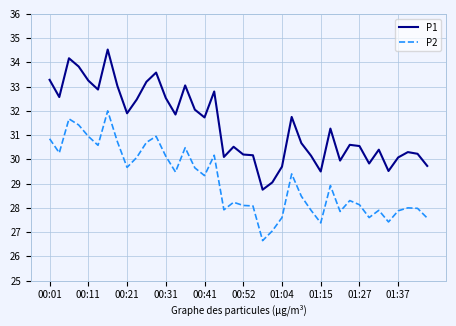

Is this an area chart (filled region under the line)?

No